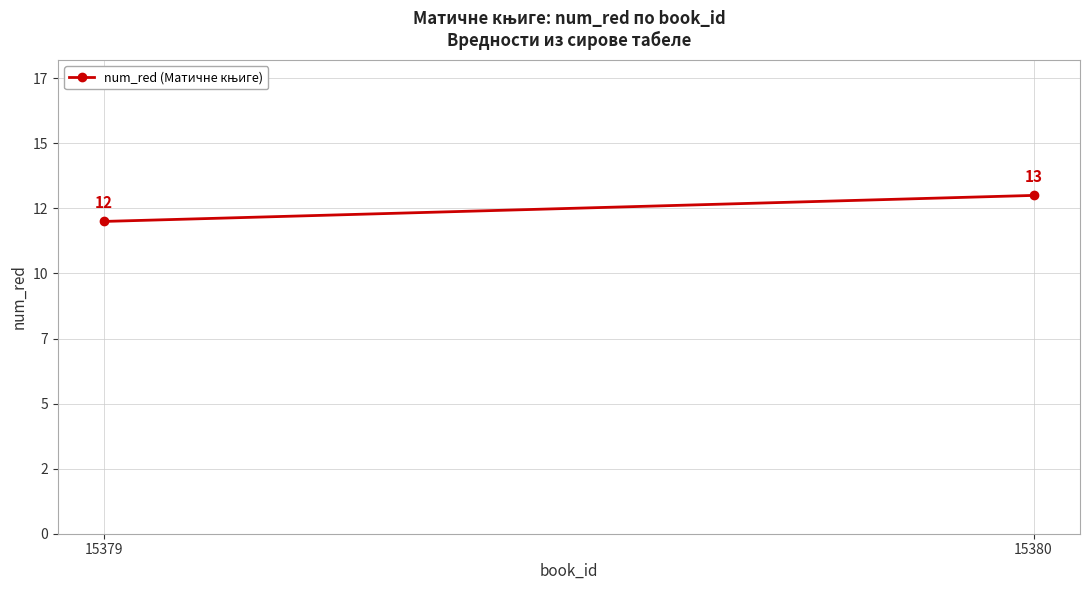

Which category has the lowest value across all series?

15379